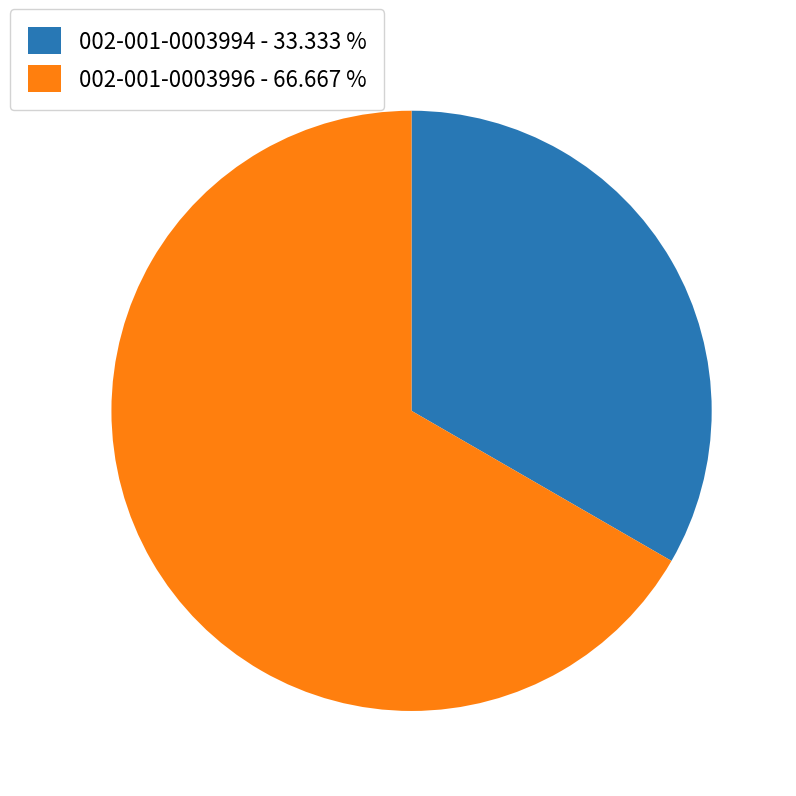

Is the sum of 002-001-0003994 - 33.333 % and 002-001-0003996 - 66.667 % greater than half?

Yes